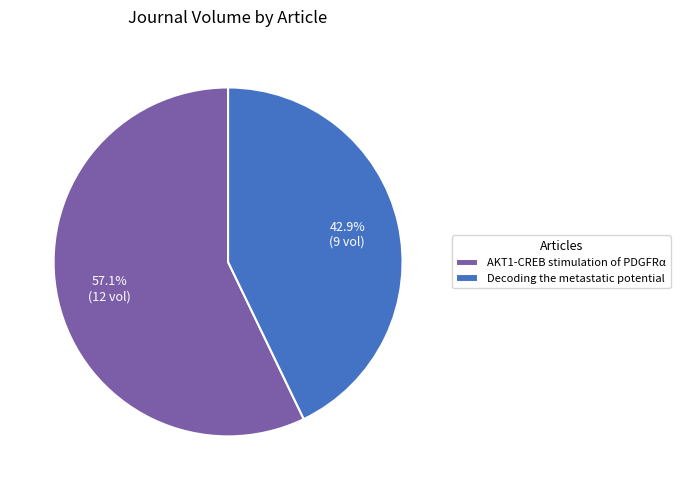

To the nearest percent, what percentage of the pie is AKT1-CREB stimulation of PDGFRα?

57%